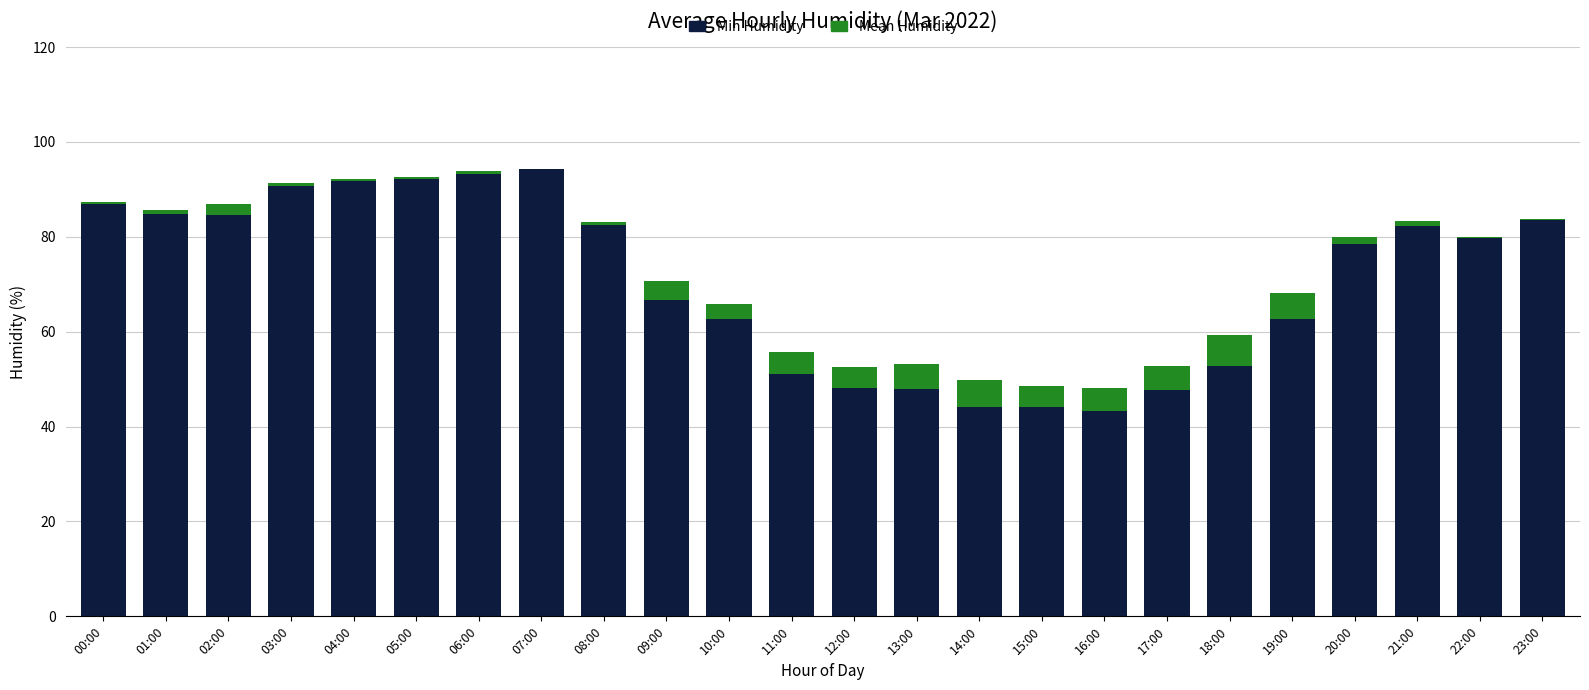

What is the average value of the Mean Humidity series?

2.4